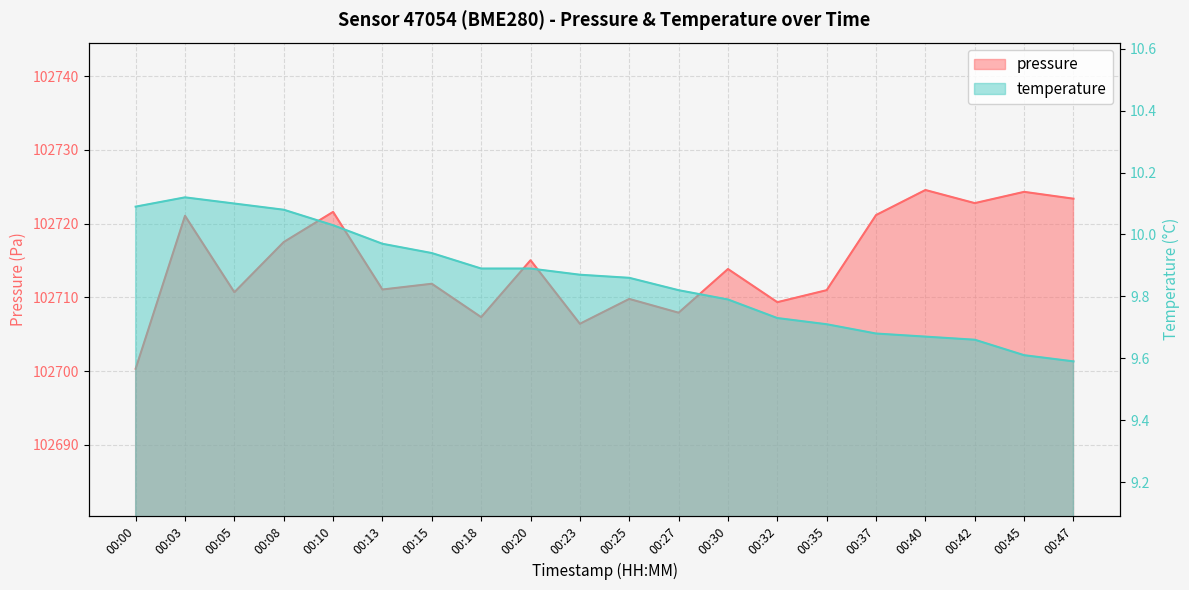

Reading left to right, list all the values displayed in this chart.

pressure: 102700.3	102721.1	102710.7	102717.5	102721.6	102711.1	102711.8	102707.3	102715.0	102706.4	102709.8	102707.9	102713.8	102709.3	102711.0	102721.2	102724.6	102722.8	102724.3	102723.4
temperature: 10.1	10.1	10.1	10.1	10.0	10.0	9.9	9.9	9.9	9.9	9.9	9.8	9.8	9.7	9.7	9.7	9.7	9.7	9.6	9.6